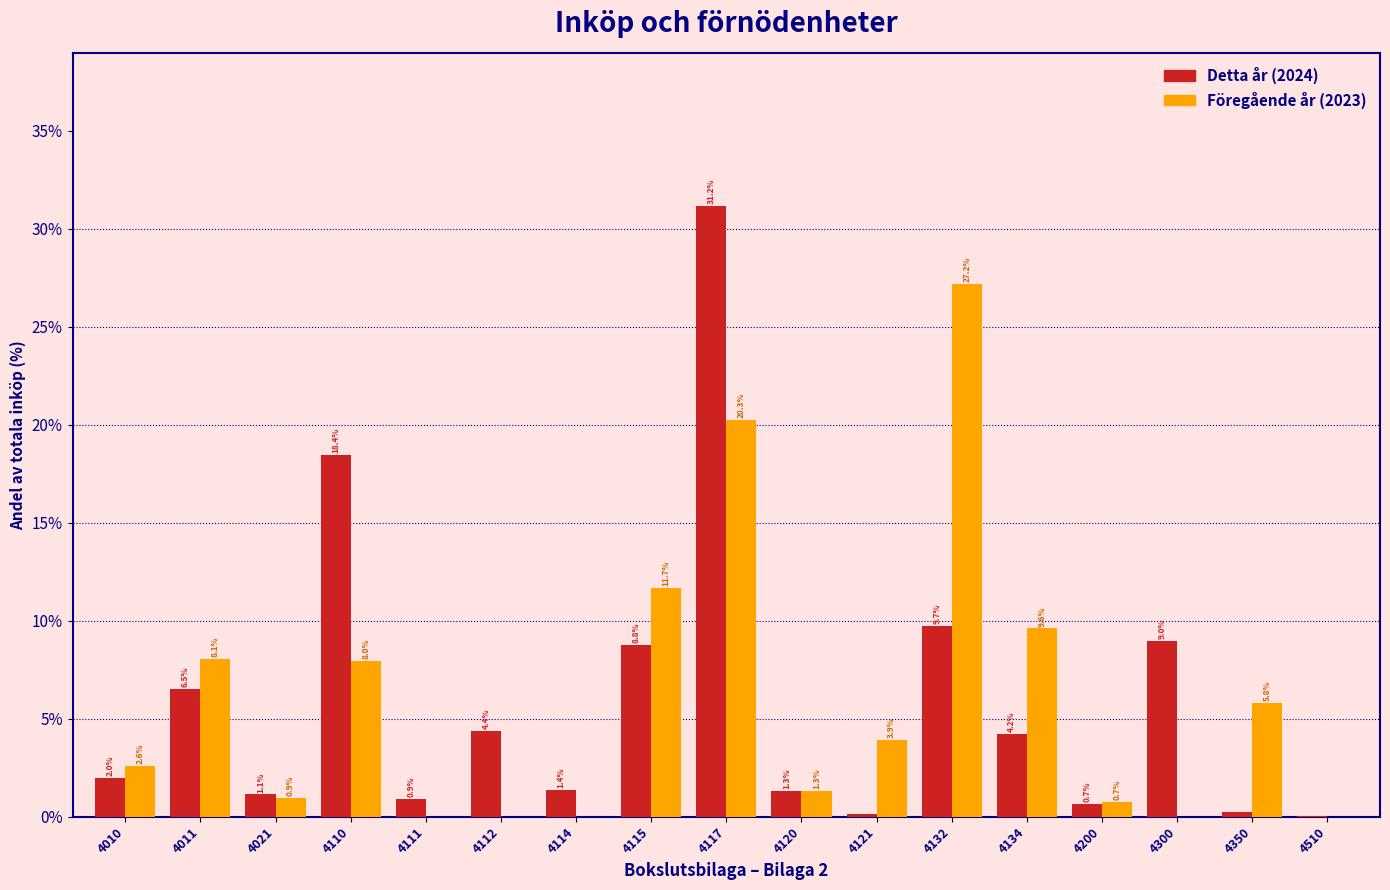

Where is Föregående år (2023) nearest to the value 13?

4115